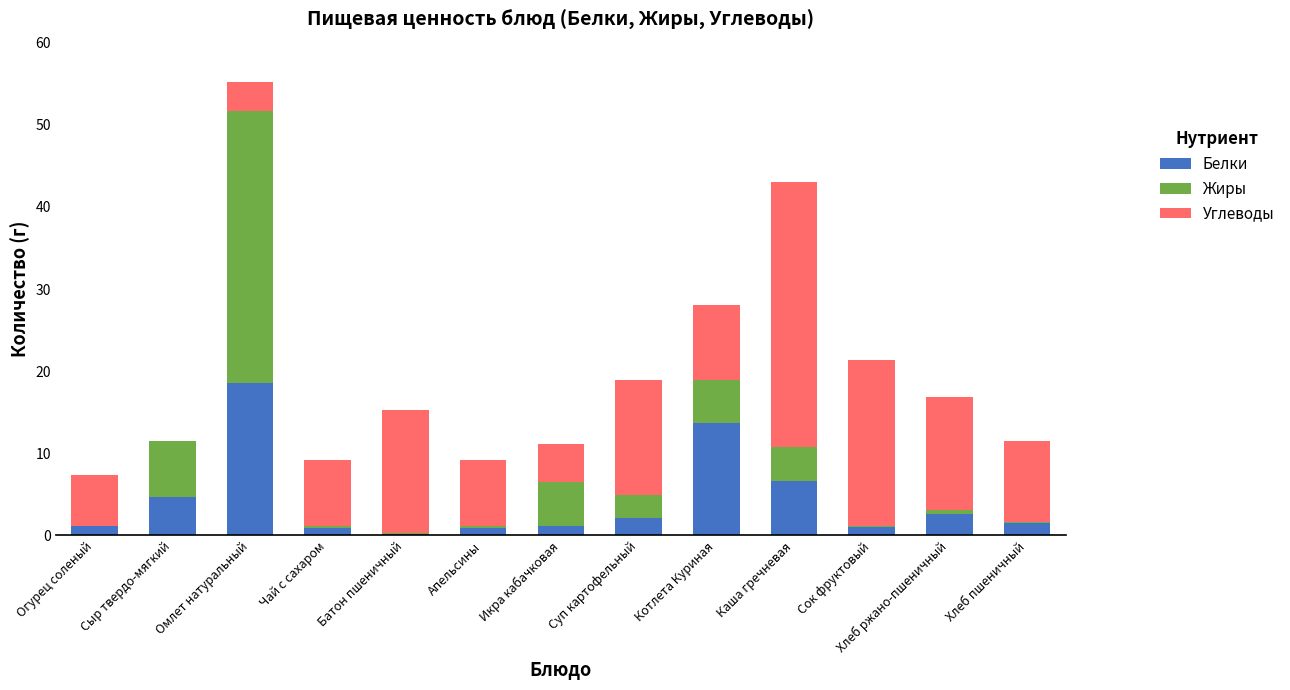

The Белки series shows 1.0 at Сок фруктовый. True or false?

True